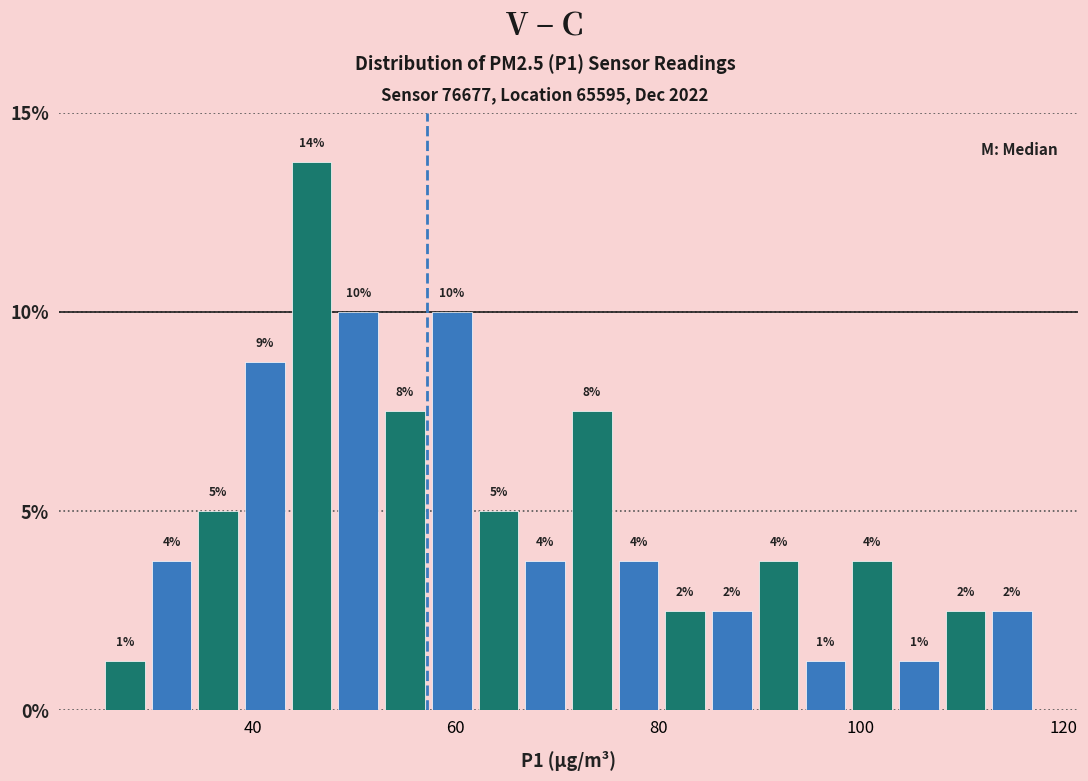

Read against the x-axis, roughly where is the centre of the tallest bar?

46